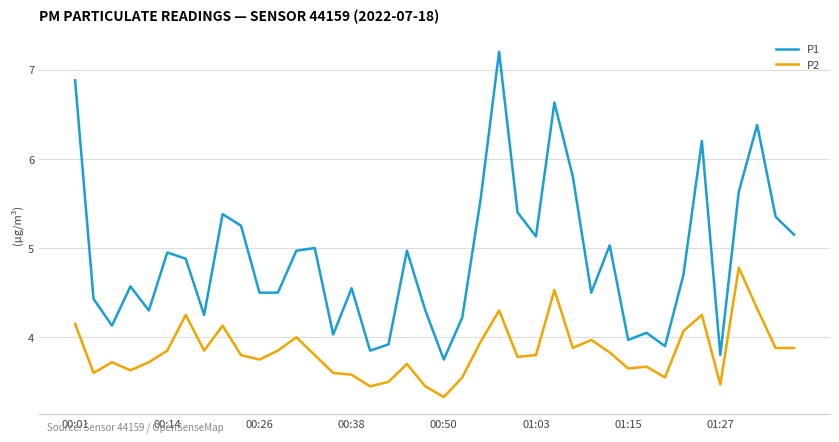

True or false: P2 and P1 cross at least once.

False